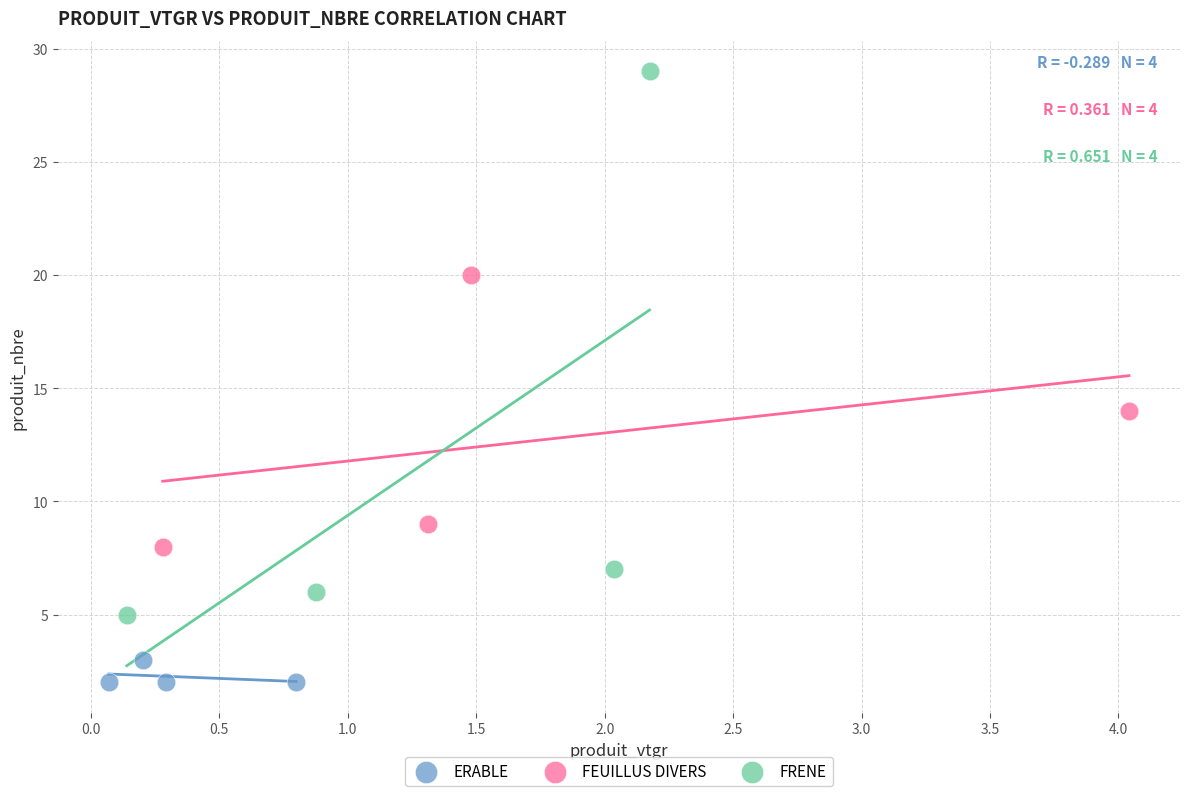

Which series contains the highest Y value?

FRENE